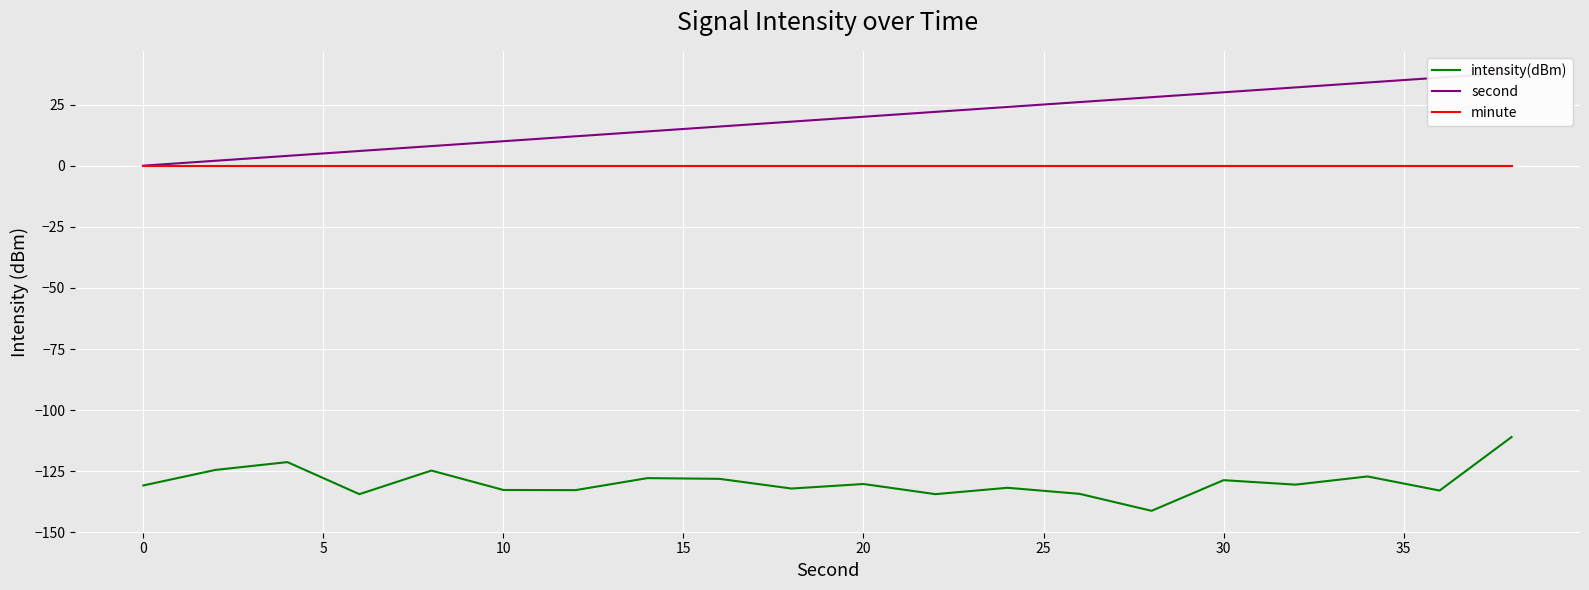

What is the difference between the maximum and second lowest values in the intensity(dBm) series?

23.4